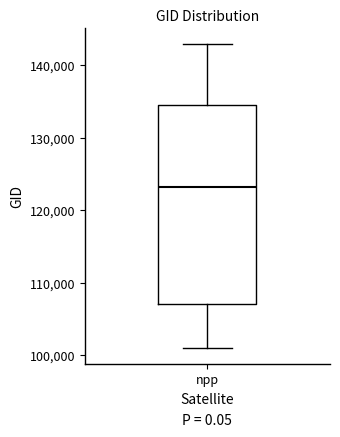

Transcribe this box plot: give where the median line is, the range the box spans, and where the two whiskers end, as read against the y-axis. The values are not printed on the chart, so give them approximately, as read against the axis.

median 123000, box 107000 to 135000, whiskers 101000 to 143000